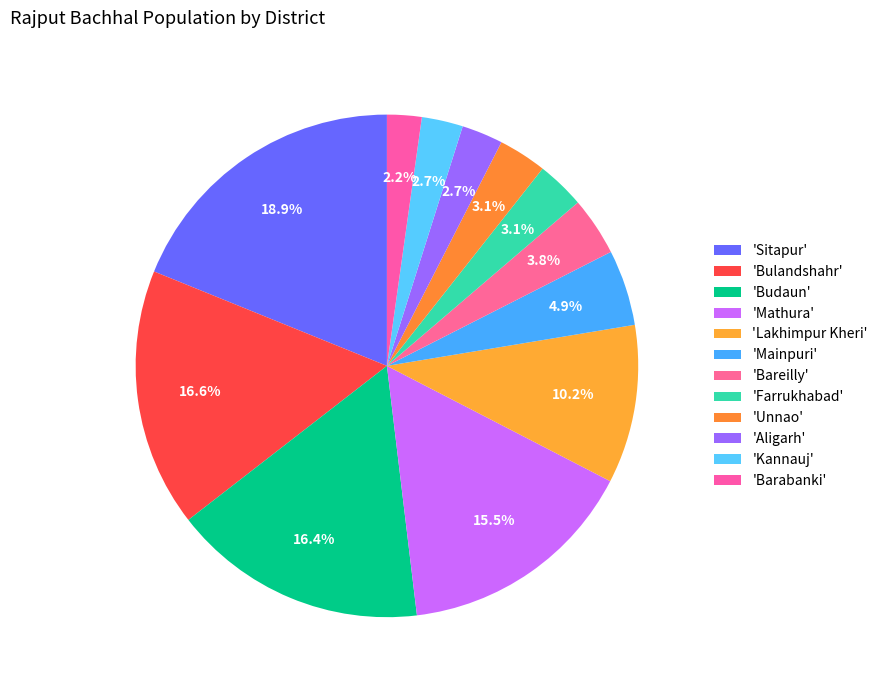

Count the number of slices in the pie.

12